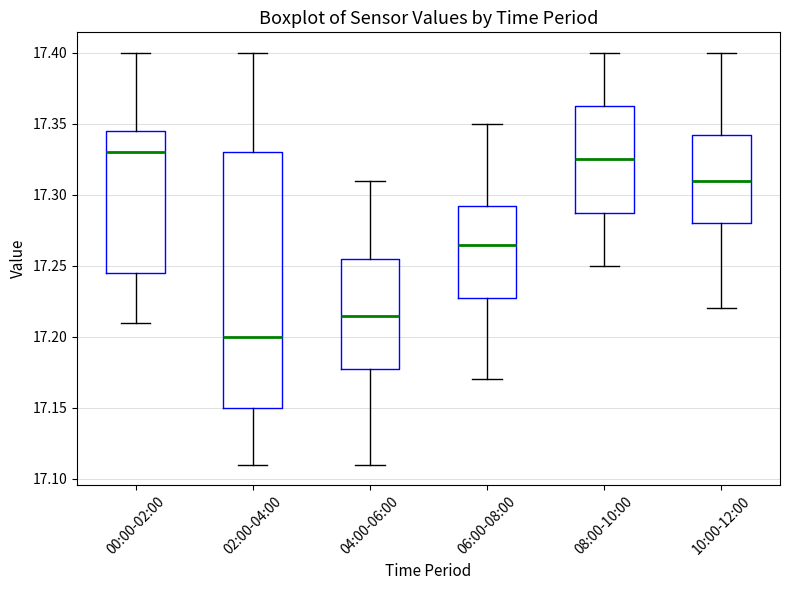

Reading left to right, transcribe this box plot: for each box, give where its median line is, the range the box spans, and where its two whiskers end, as read against the y-axis. The values are not printed on the chart, so give them approximately, as read against the axis.

00:00-02:00: median 17.330, box 17.245 to 17.345, whiskers 17.210 to 17.400
02:00-04:00: median 17.200, box 17.150 to 17.330, whiskers 17.110 to 17.400
04:00-06:00: median 17.215, box 17.180 to 17.255, whiskers 17.110 to 17.310
06:00-08:00: median 17.265, box 17.230 to 17.295, whiskers 17.170 to 17.350
08:00-10:00: median 17.325, box 17.290 to 17.365, whiskers 17.250 to 17.400
10:00-12:00: median 17.310, box 17.280 to 17.345, whiskers 17.220 to 17.400